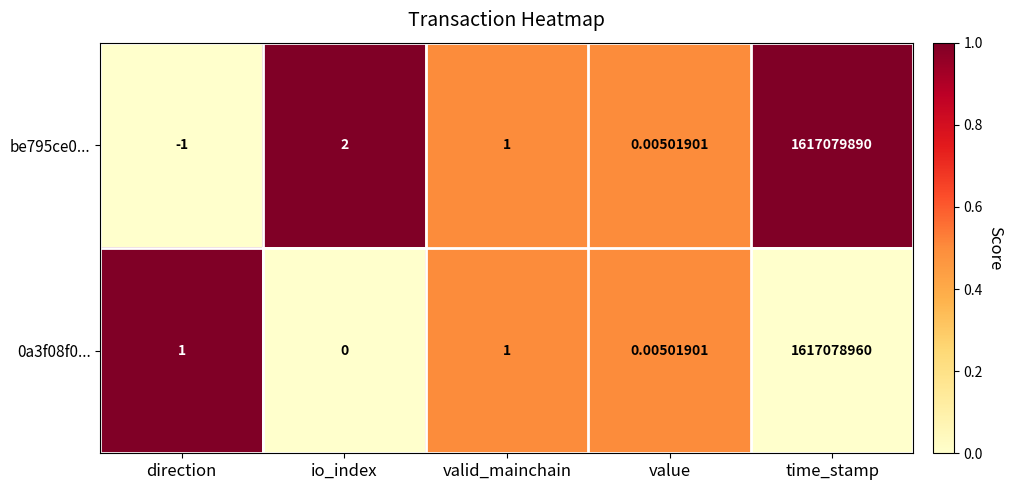

At which category is the sum across all series the highest?

time_stamp